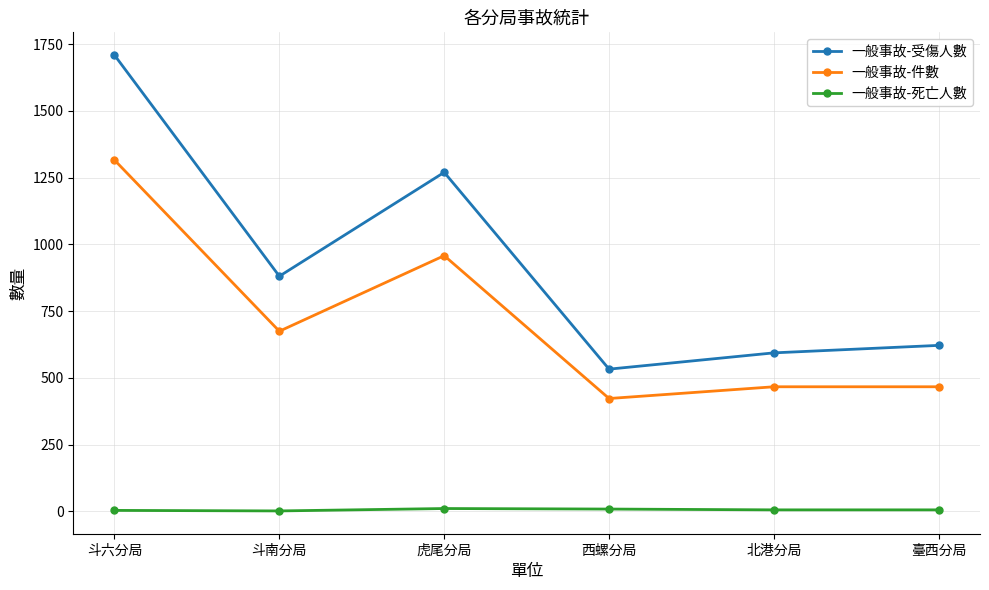

How many lines are shown in the chart?

3